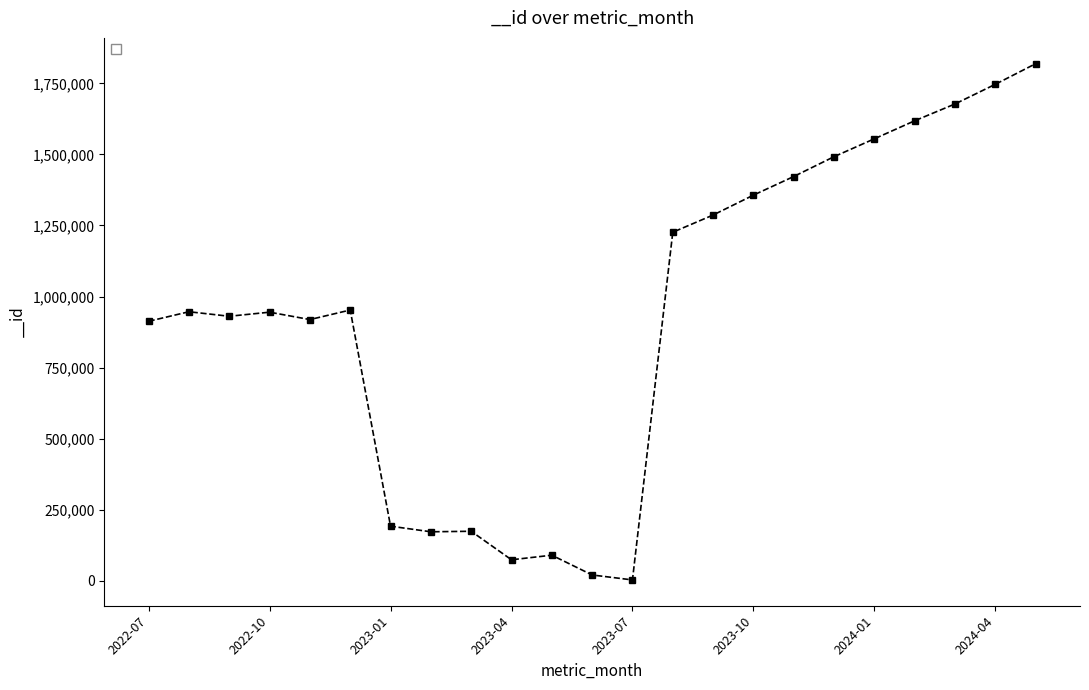

What is the greatest value displayed?

1819005